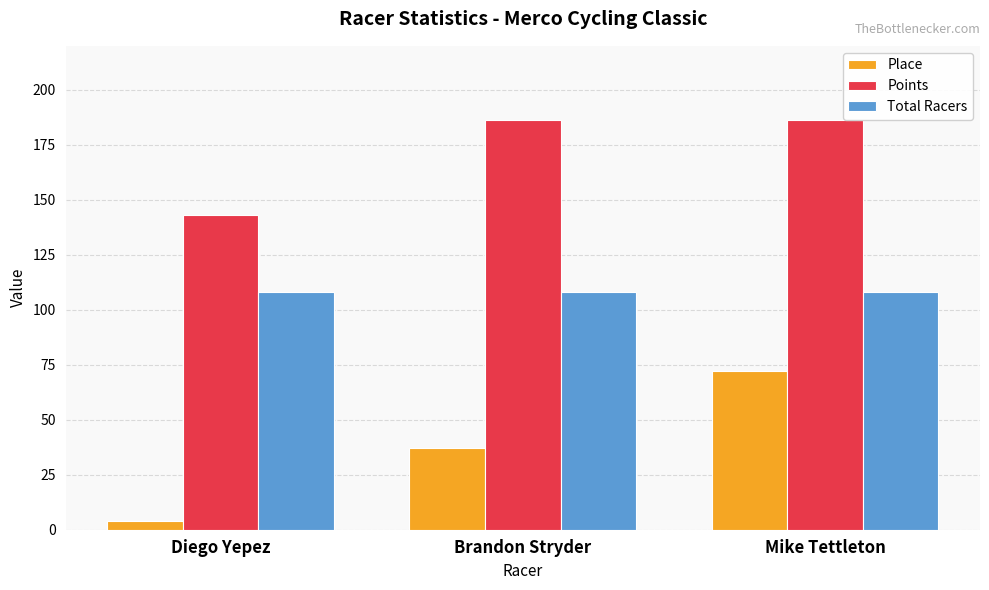

Is it true that Place equals 37.0 at Brandon Stryder?

True